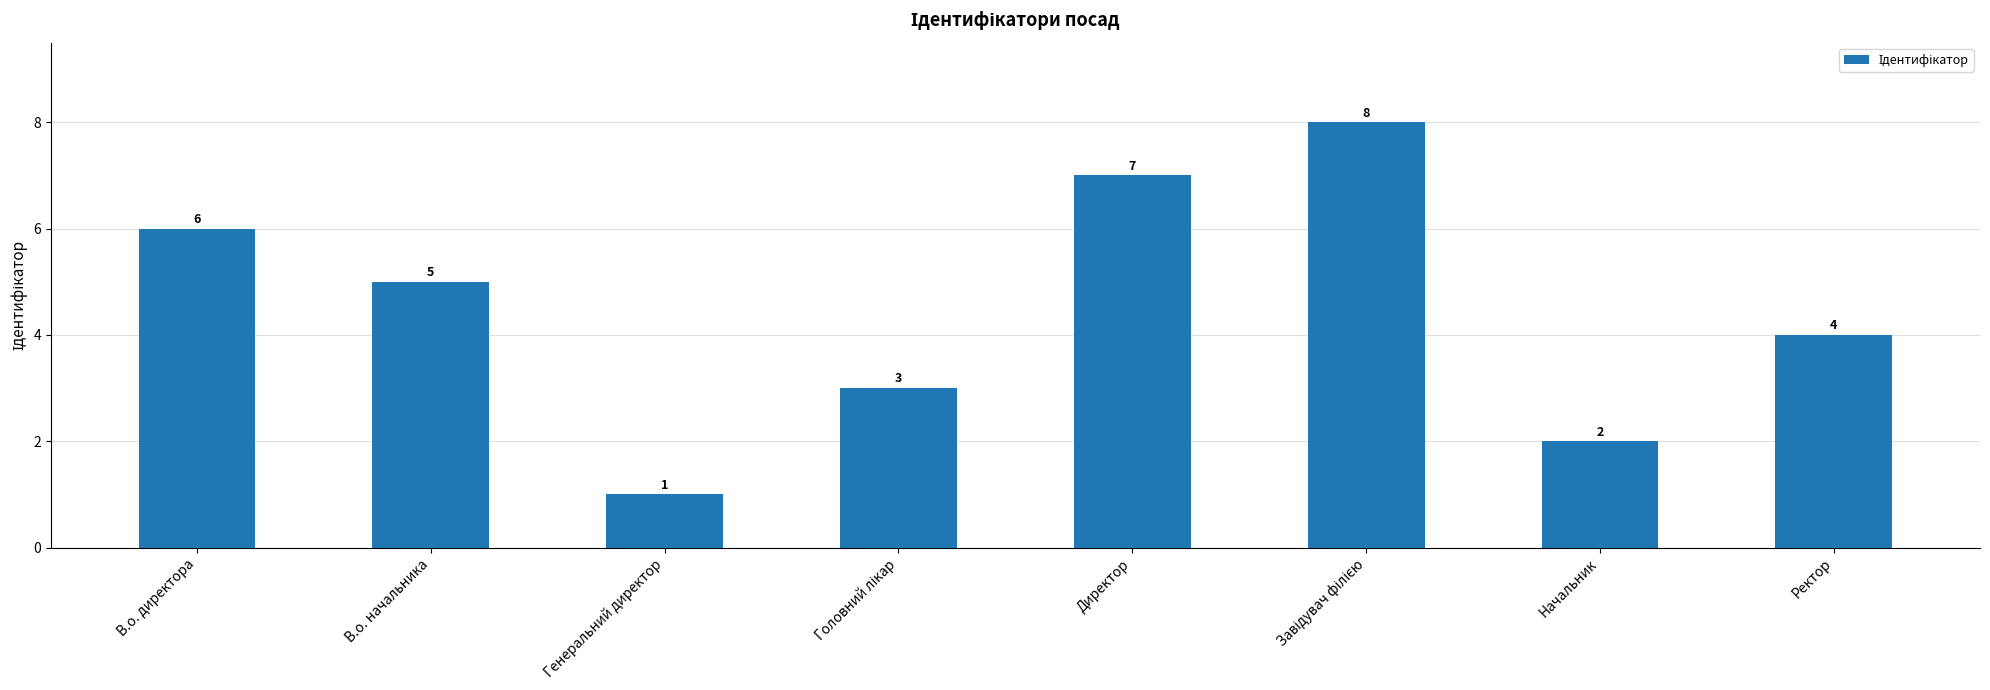

Approximately how many times larger is the value at Директор compared to В.о. начальника?

1.4